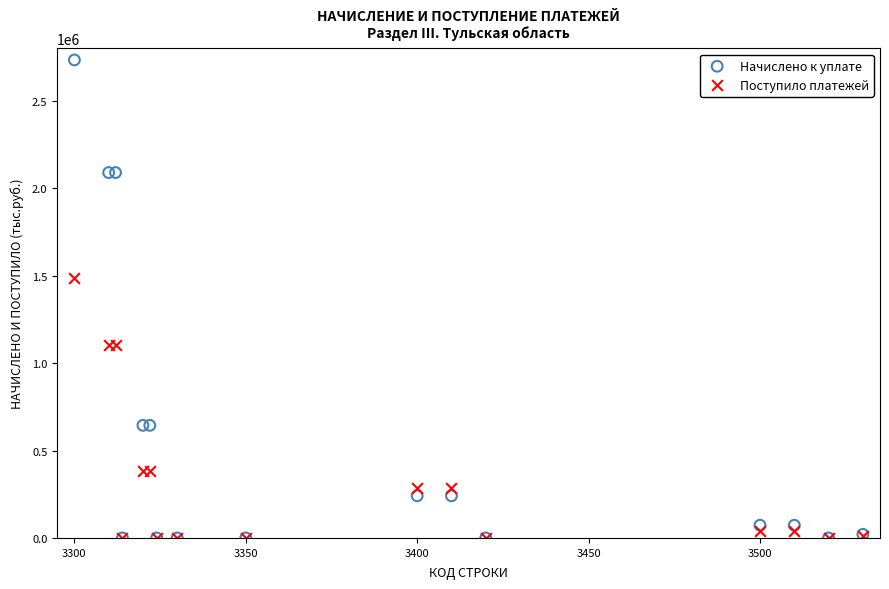

Across all series, what Y value is closest to 1366672?

1484254